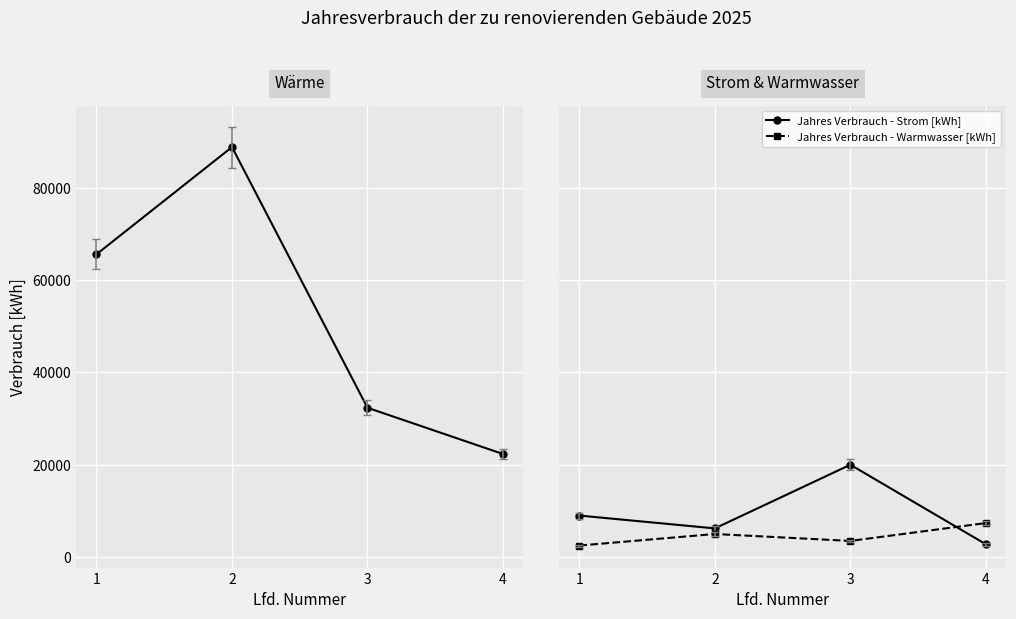

True or false: Jahres Verbrauch - Wärme [kWh] and Jahres Verbrauch - Strom [kWh] cross at least once.

False